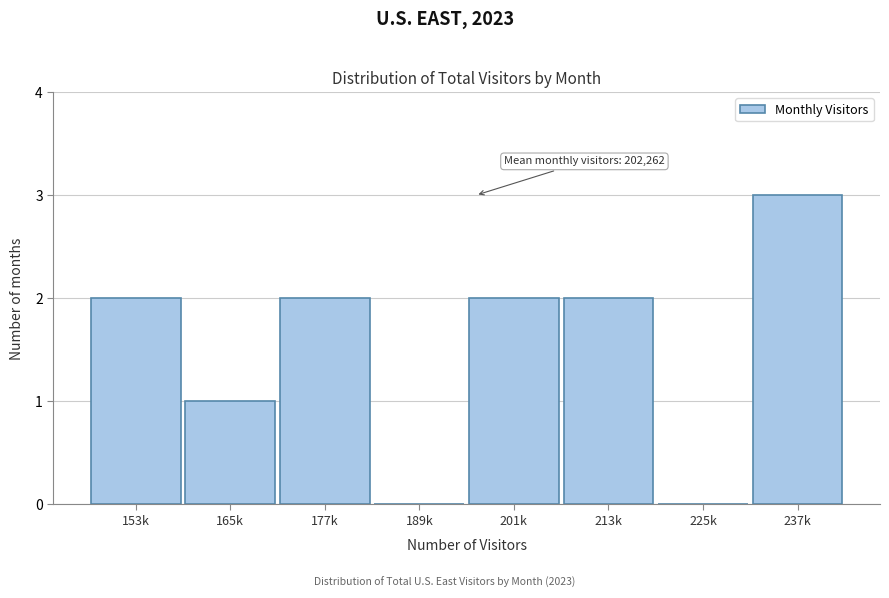

Reading right to left, what are all the values shown in this chart?

237k=3	225k=0	213k=2	201k=2	189k=0	177k=2	165k=1	153k=2